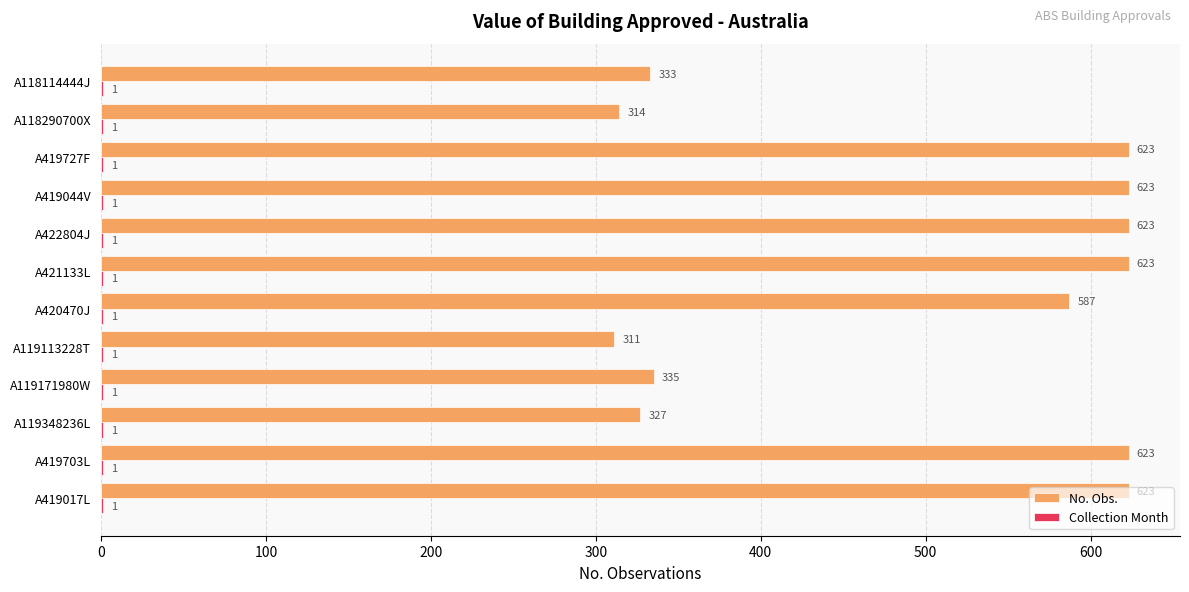

The value of No. Obs. at A119113228T is 173. True or false?

False